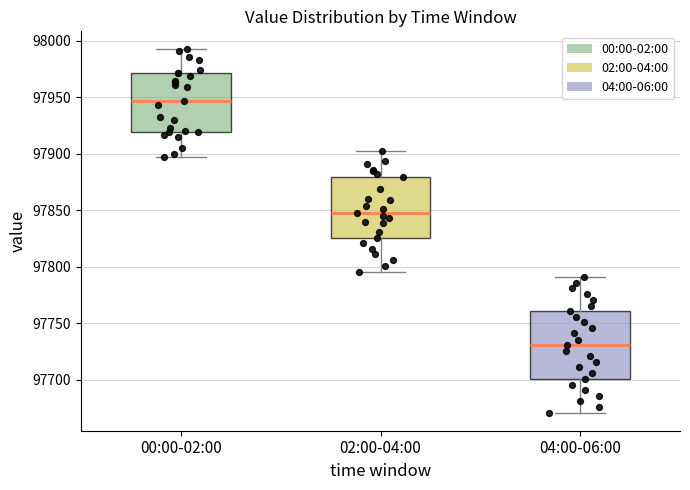

Reading left to right, transcribe this box plot: for each box, give where its median line is, the range the box spans, and where its two whiskers end, as read against the y-axis. The values are not printed on the chart, so give them approximately, as read against the axis.

00:00-02:00: median 97945, box 97920 to 97970, whiskers 97895 to 97990
02:00-04:00: median 97850, box 97825 to 97880, whiskers 97795 to 97905
04:00-06:00: median 97730, box 97700 to 97760, whiskers 97670 to 97790